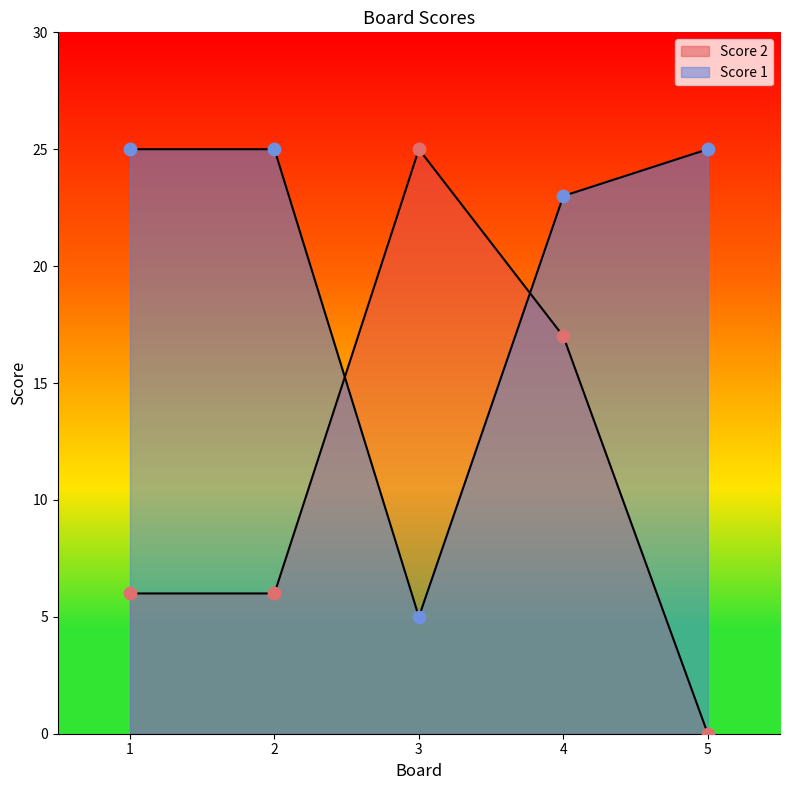

At how many categories does at least one series exceed 6?

5